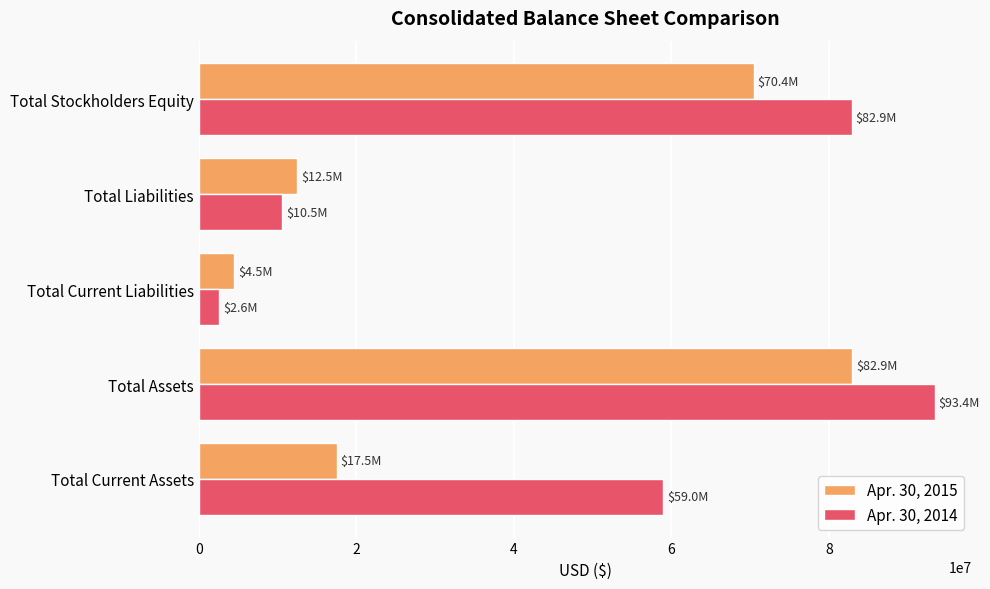

List the labels in order of Apr. 30, 2014 value, largest first.

Total Assets, Total Stockholders Equity, Total Current Assets, Total Liabilities, Total Current Liabilities